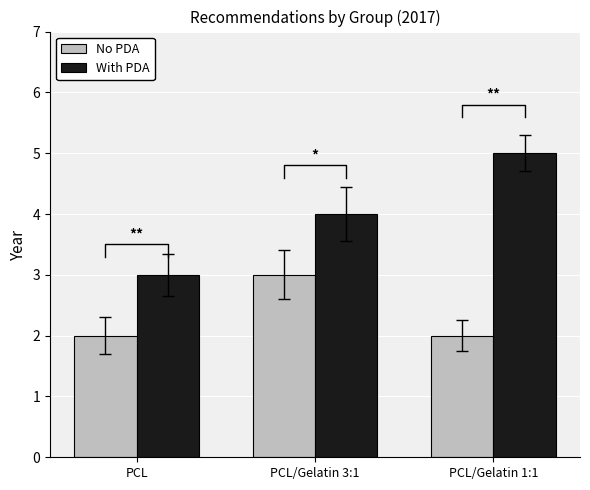

The No PDA series shows 5 at PCL/Gelatin 3:1. True or false?

False